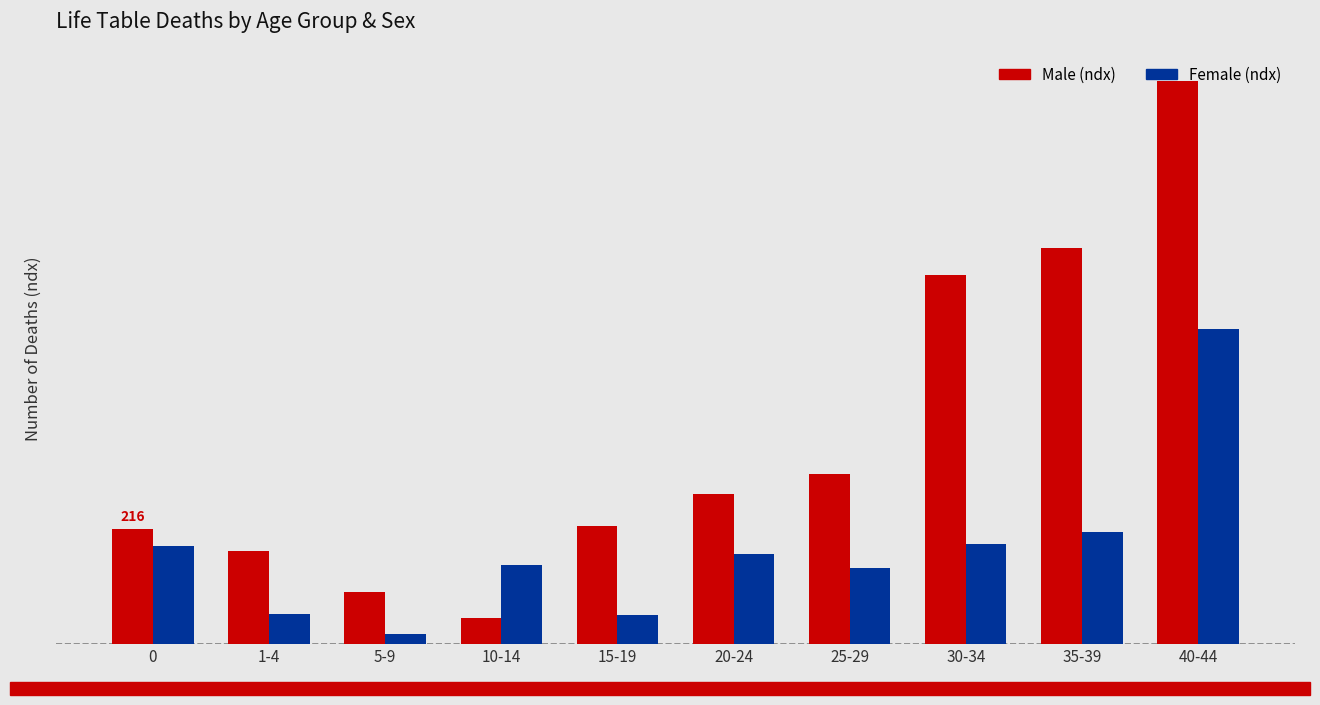

What are all the series names shown in the legend?

Male (ndx), Female (ndx)